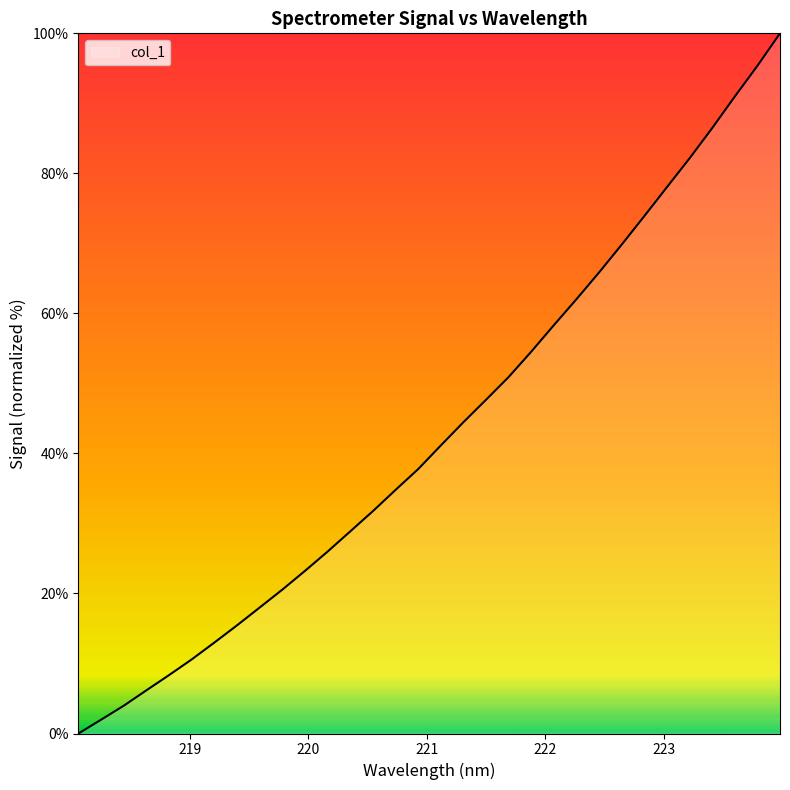

What is the difference between the maximum and minimum values?

100.0